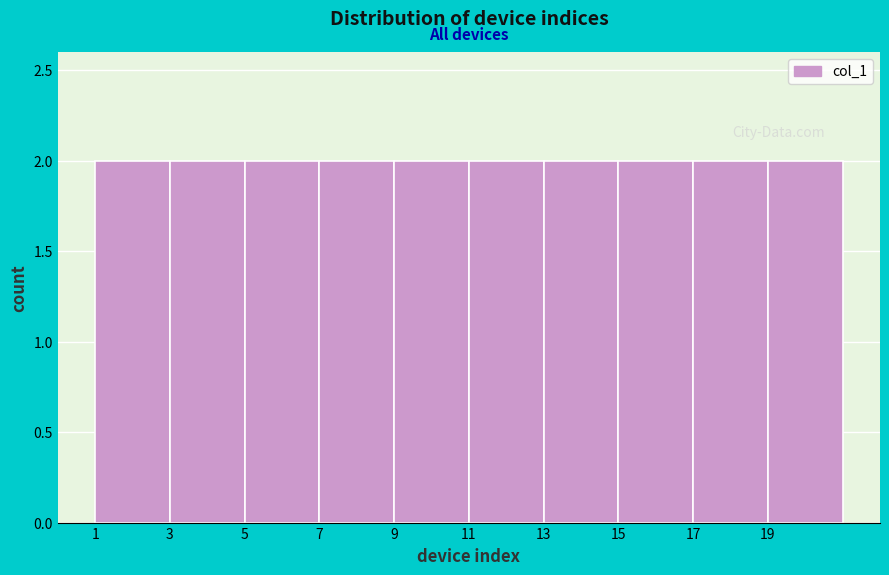

Reading left to right, transcribe this chart: for each bar, give the range it covers on the x-axis and its height. The values are not printed on the chart, so give them approximately, as read against the axis.

1 to 3: 2
3 to 5: 2
5 to 7: 2
7 to 9: 2
9 to 11: 2
11 to 13: 2
13 to 15: 2
15 to 17: 2
17 to 19: 2
19 to 21: 2